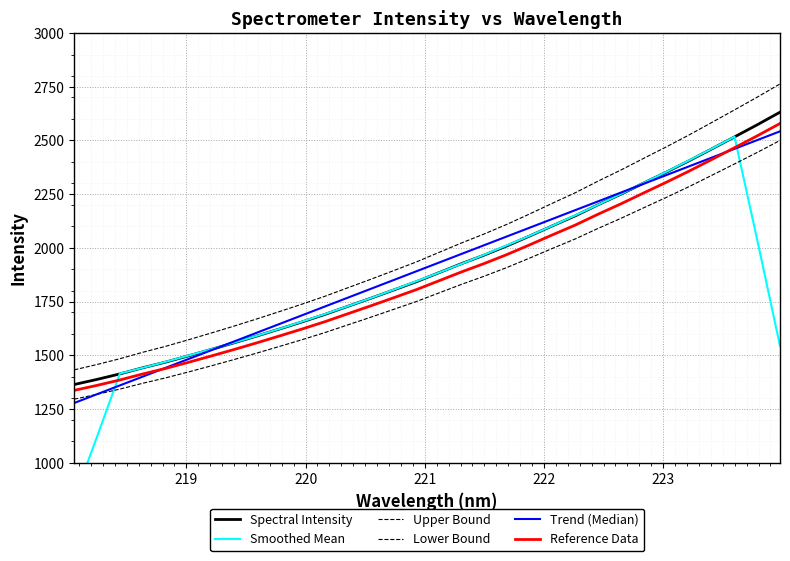

How many series are shown in this chart?

6